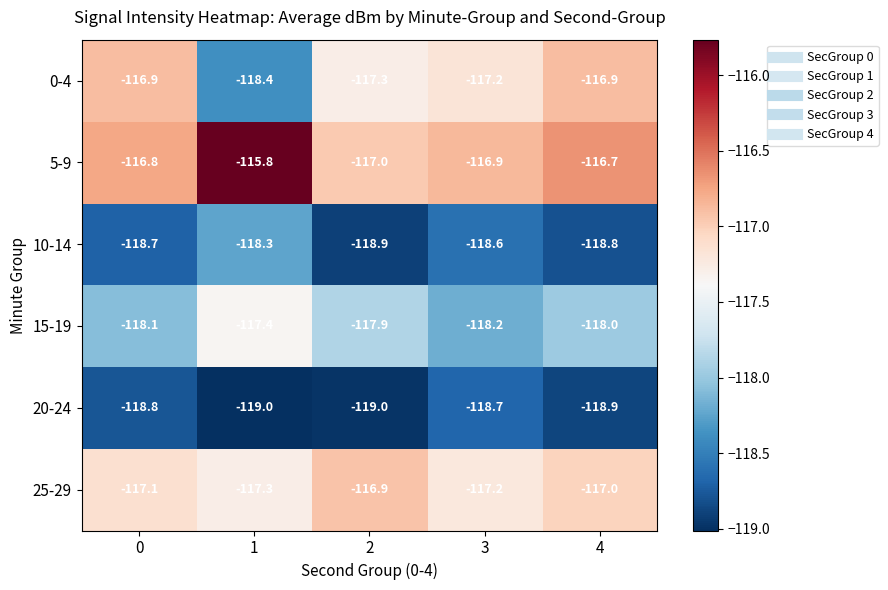

What is the sum of the 0-4 values at 2 and 4?

-234.2